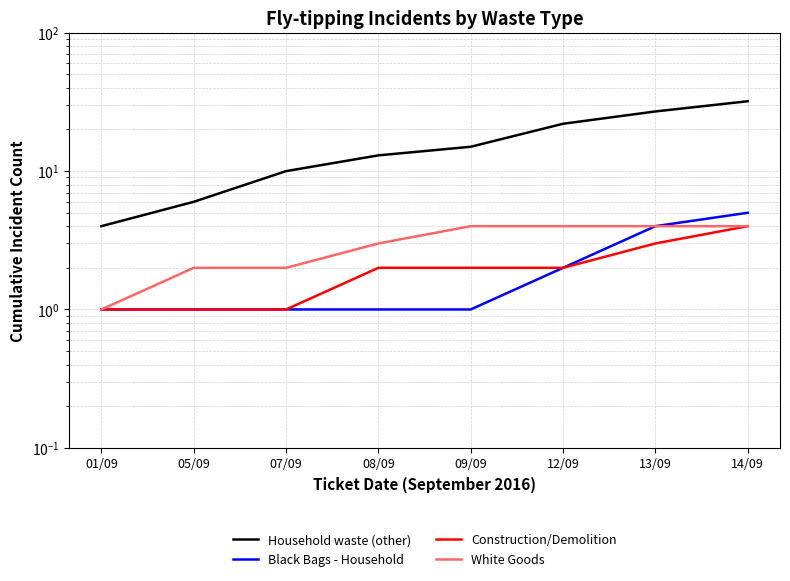

The value of White Goods at 13/09 is 7. True or false?

False